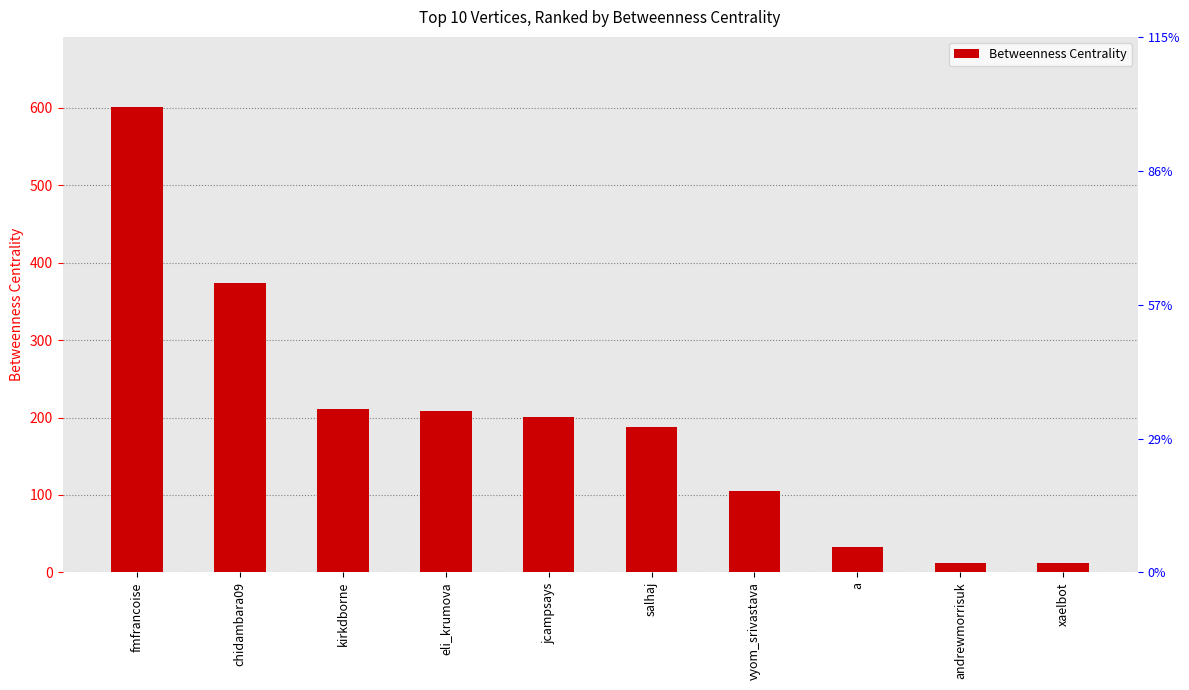

What is the label of the 10th bar from the left?

xaelbot